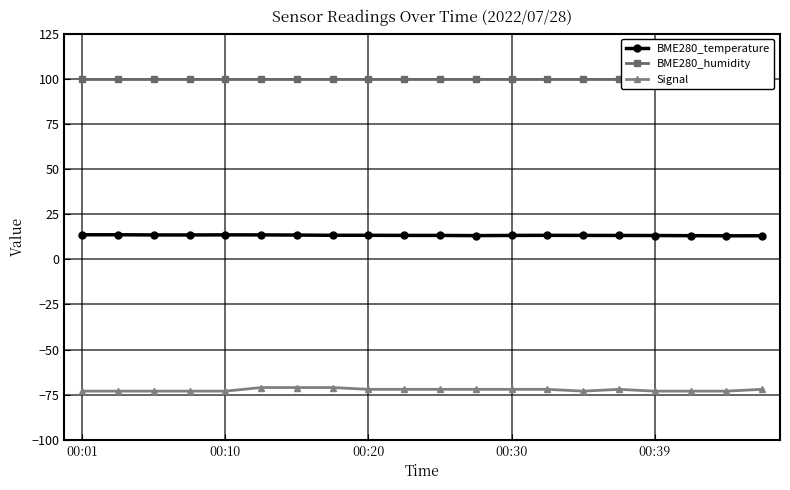

True or false: BME280_temperature and BME280_humidity intersect in this chart.

False